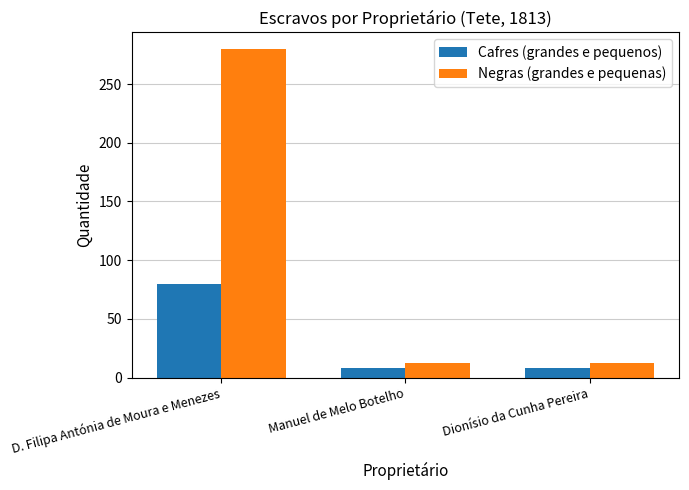

The Negras (grandes e pequenas) series shows 280 at D. Filipa Antónia de Moura e Menezes. True or false?

True